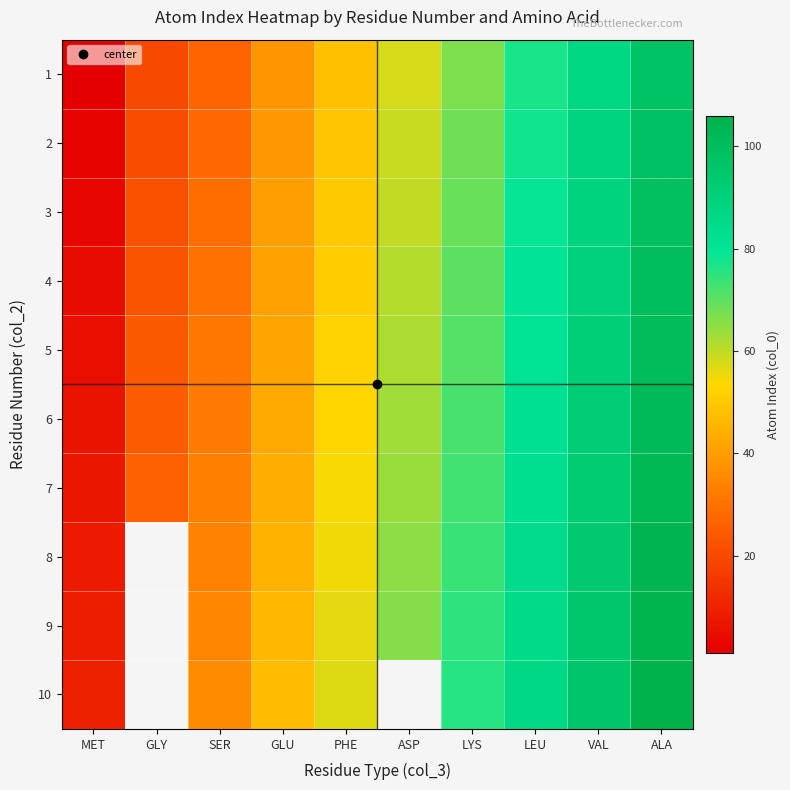

At which label does 1 first exceed 58?

LYS